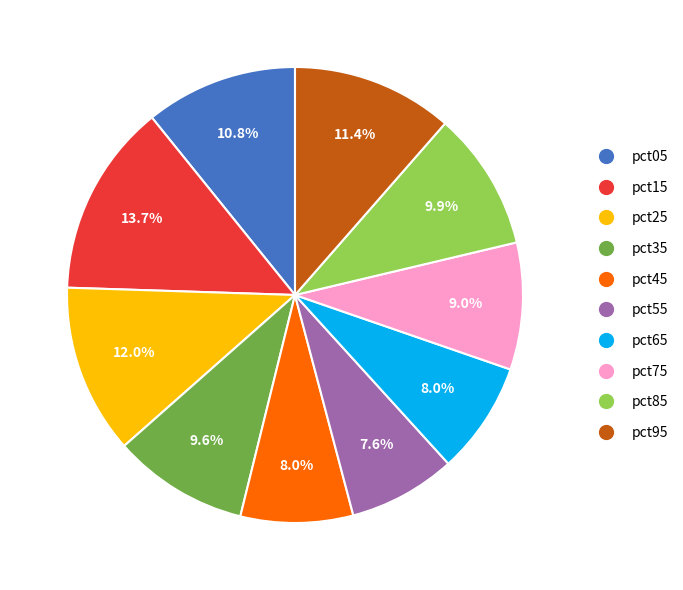

Is there a majority slice in this chart?

No